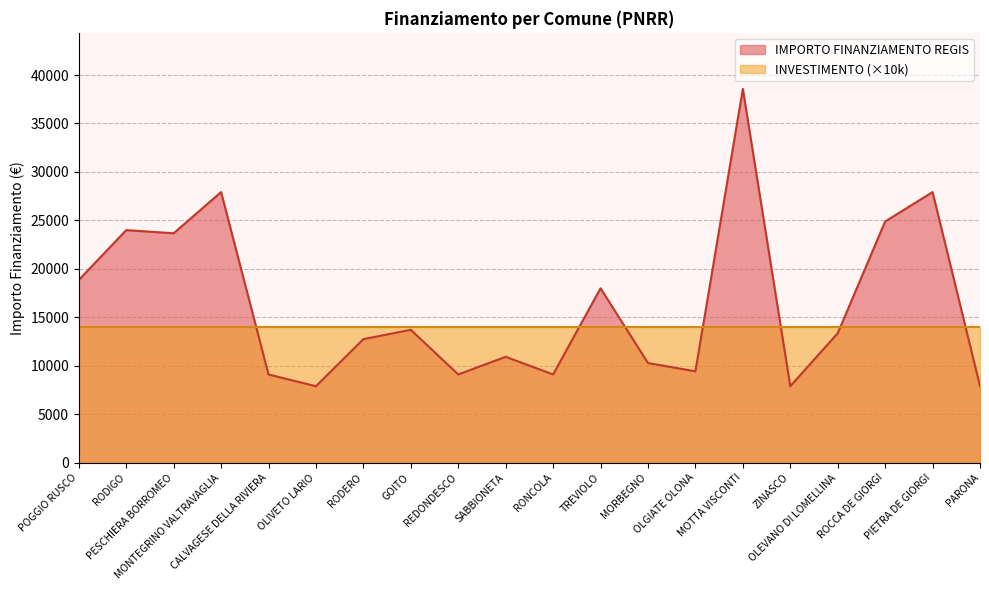

How many data points are above 13354?

9